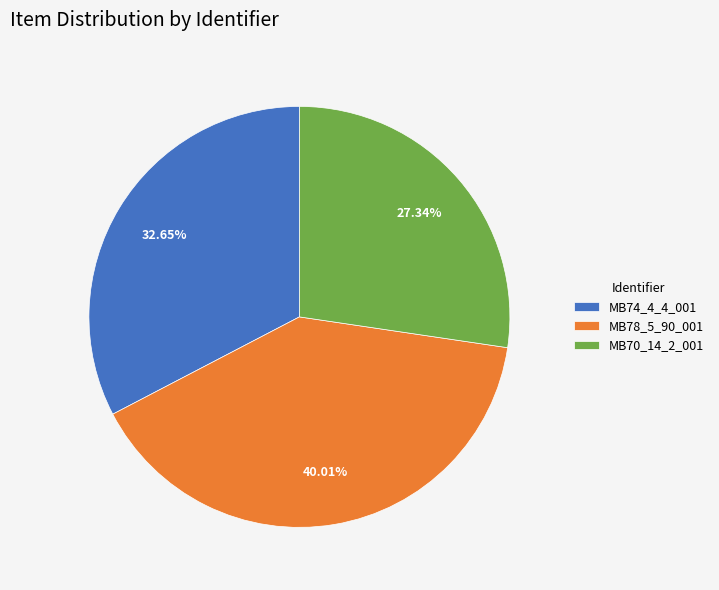

Is there a majority slice in this chart?

No